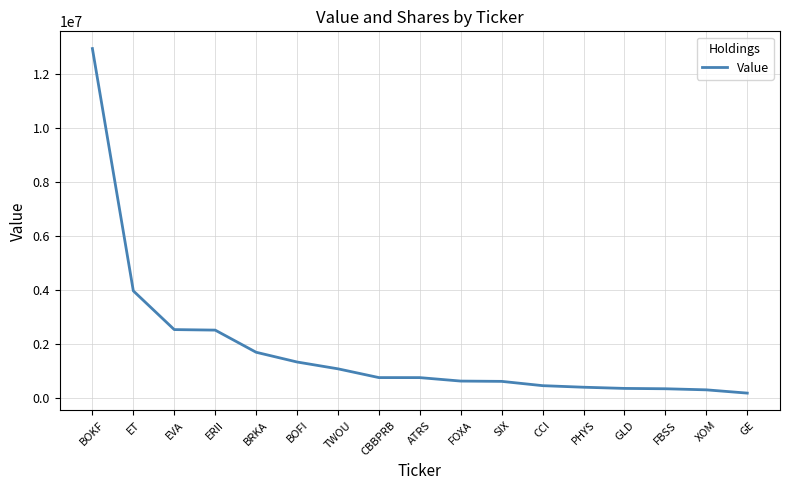

What is the difference between the values at FBSS and CBBPRB?

414000